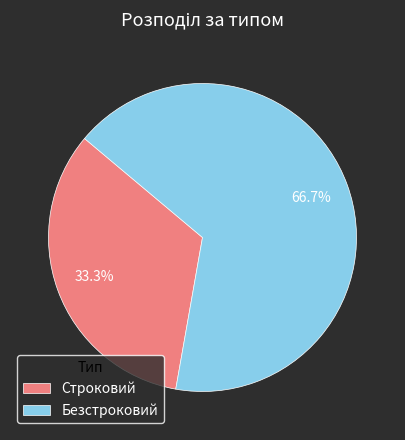

Count the number of slices in the pie.

2